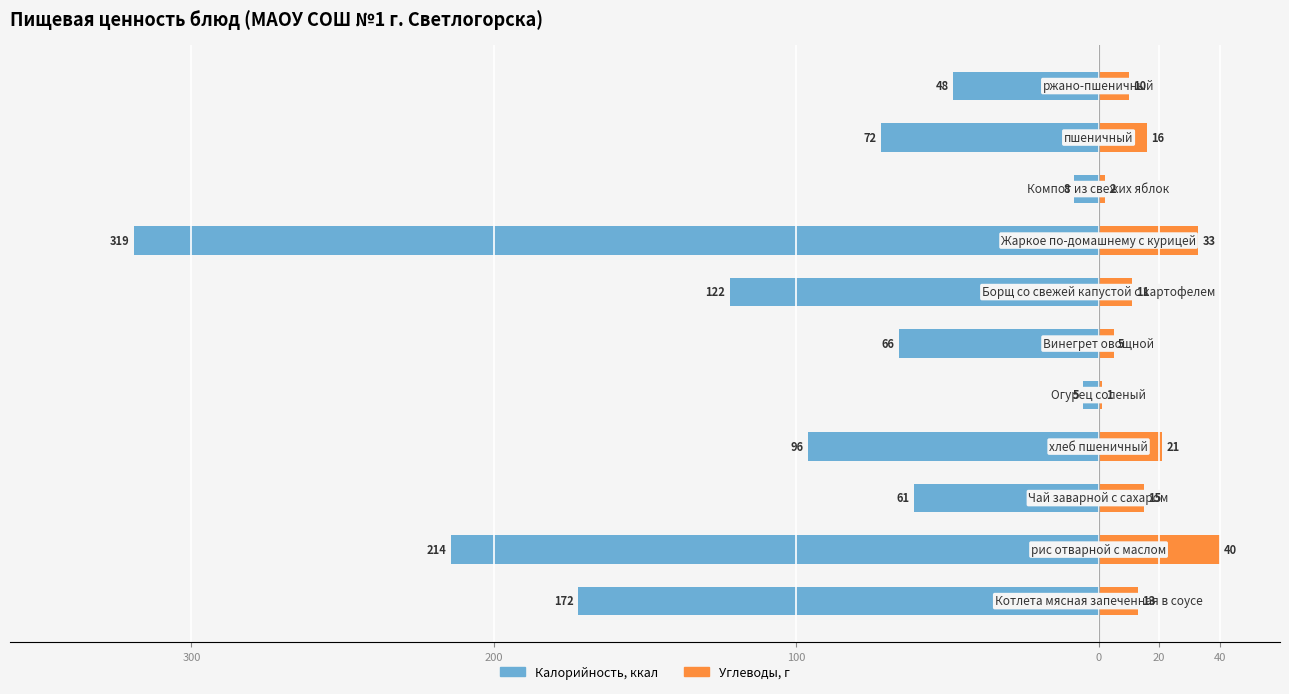

What is the value of the Углеводы bar at the 5th from the left?

1